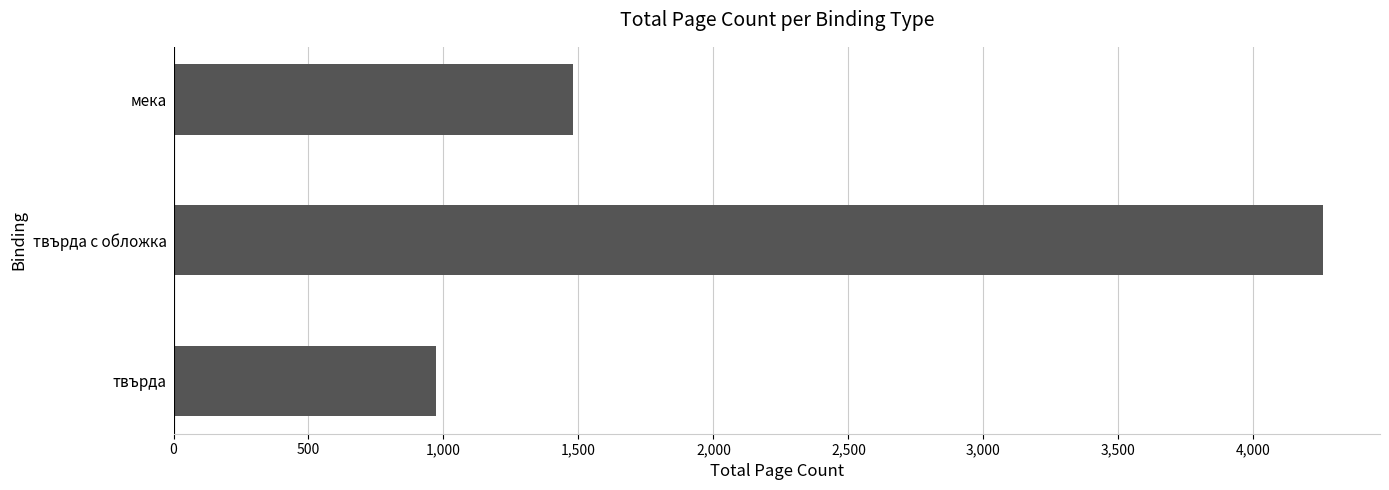

The value at твърда с обложка is 4256. True or false?

True